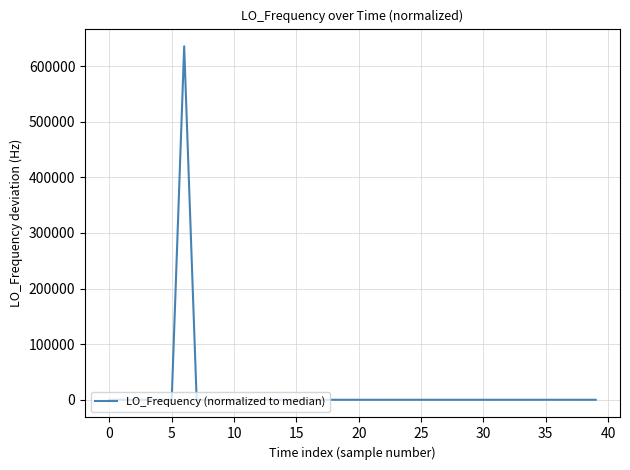

What is the minimum value shown in the chart?

-6.0